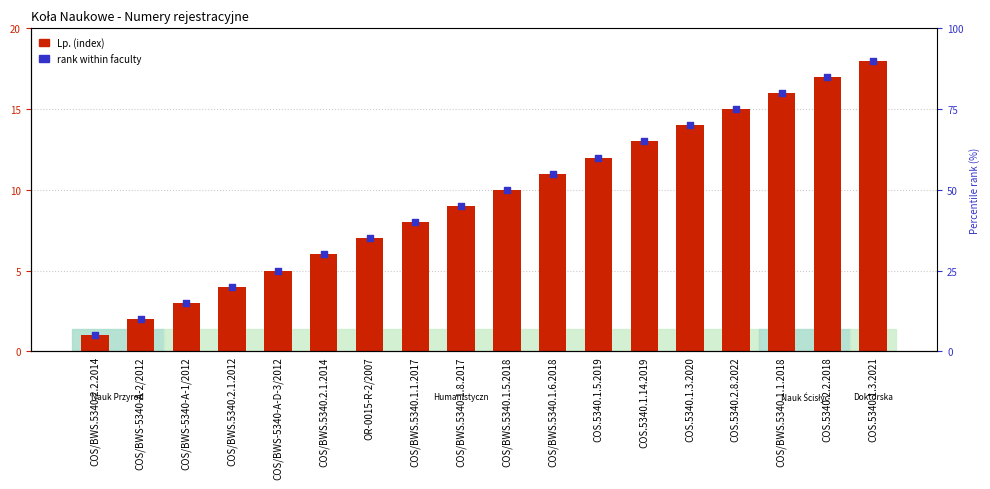

Which series has the largest total across all categories?

Lp. (index)